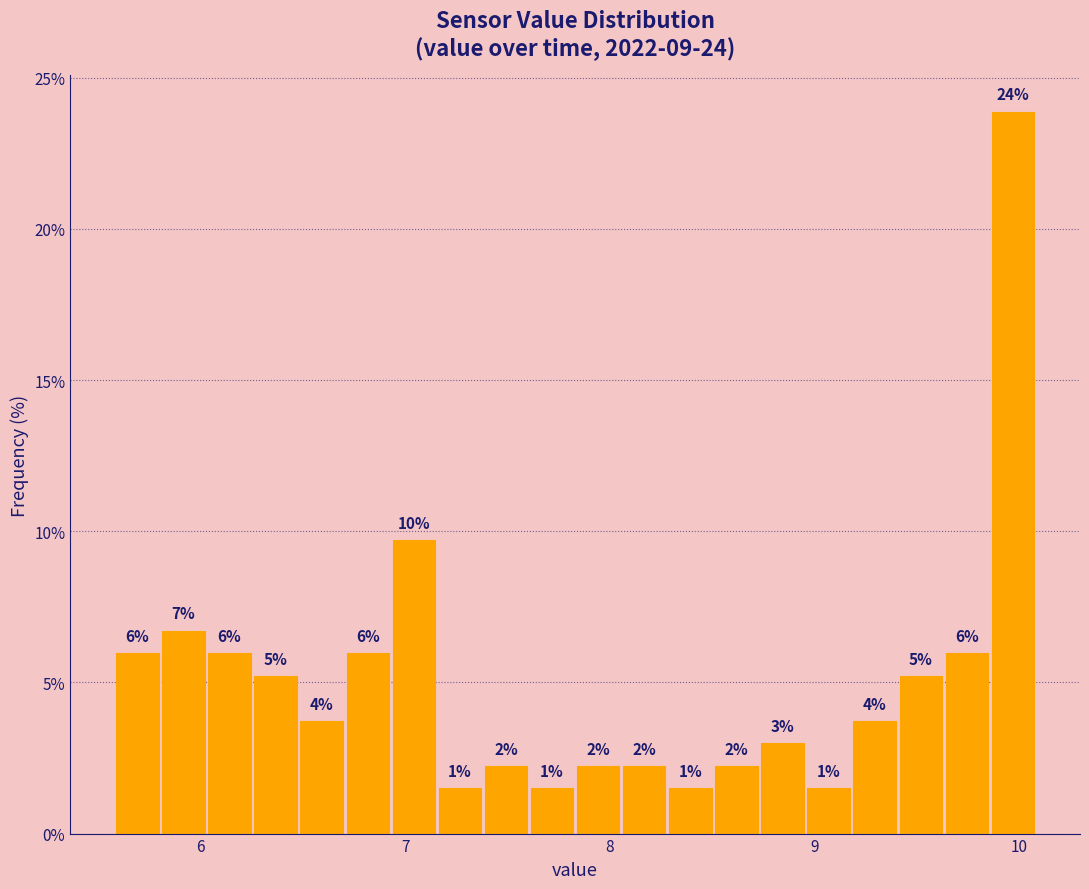

Read against the x-axis, roughly where is the centre of the tallest bar?

10.0